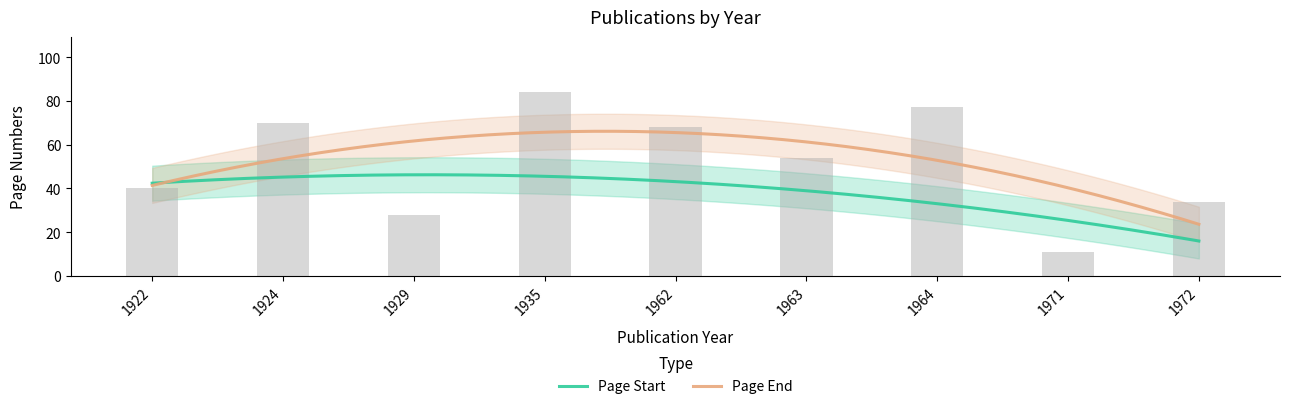

What is the average value?

52